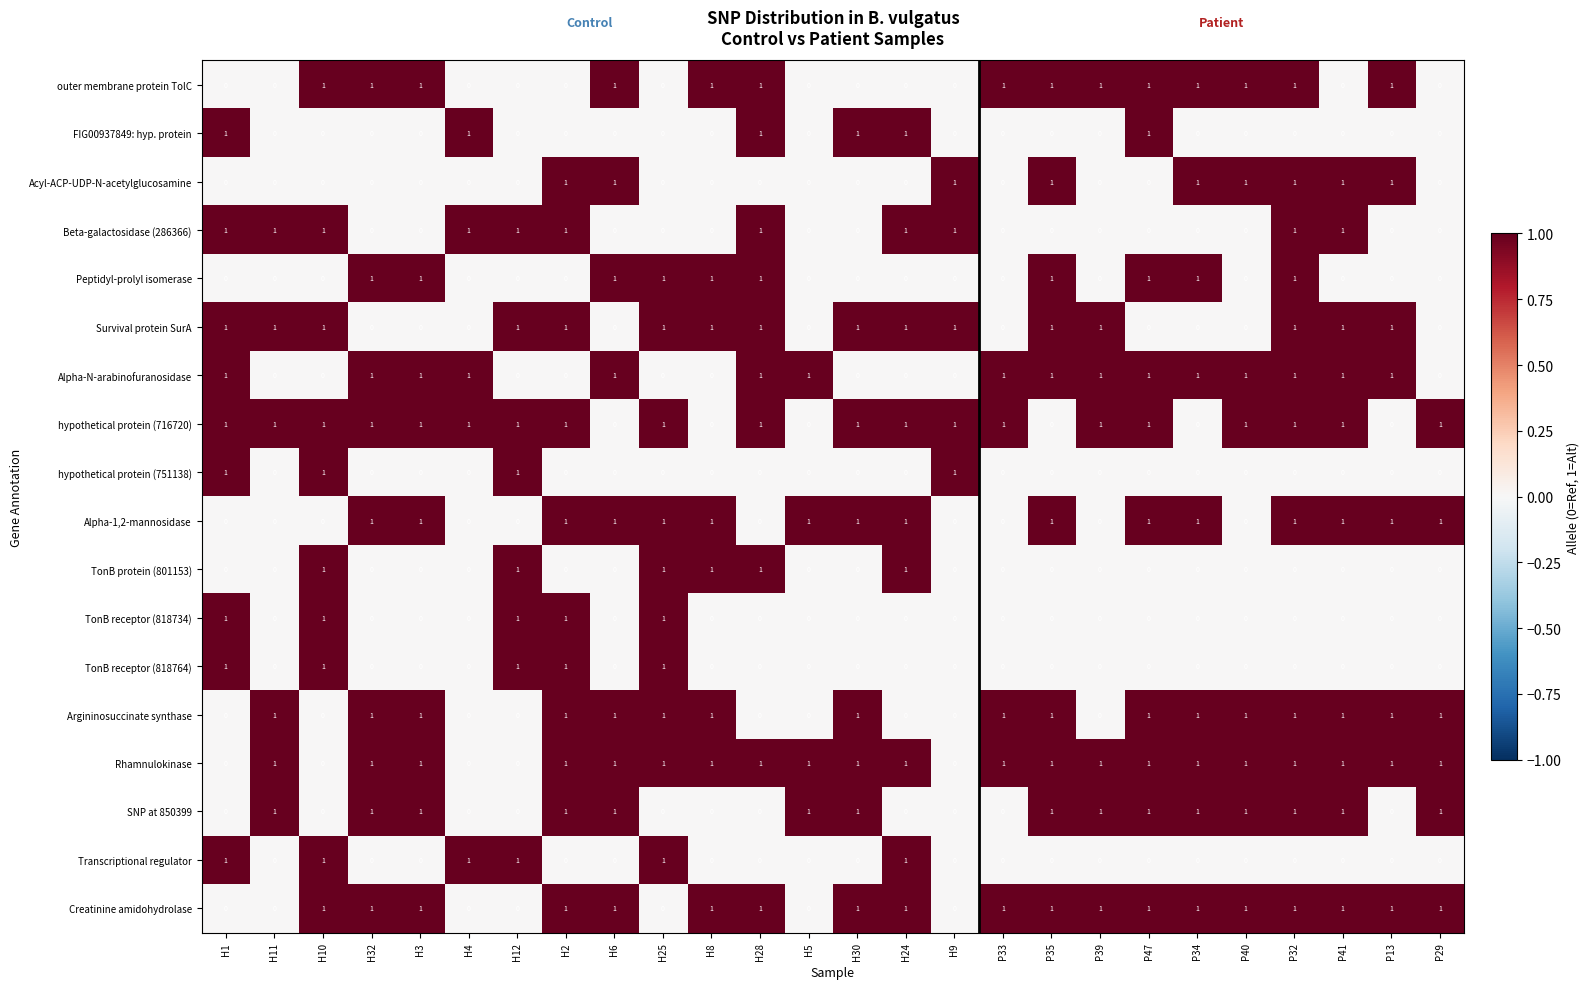

What is the sum of all Acyl-ACP-UDP-N-acetylglucosamine values?

9